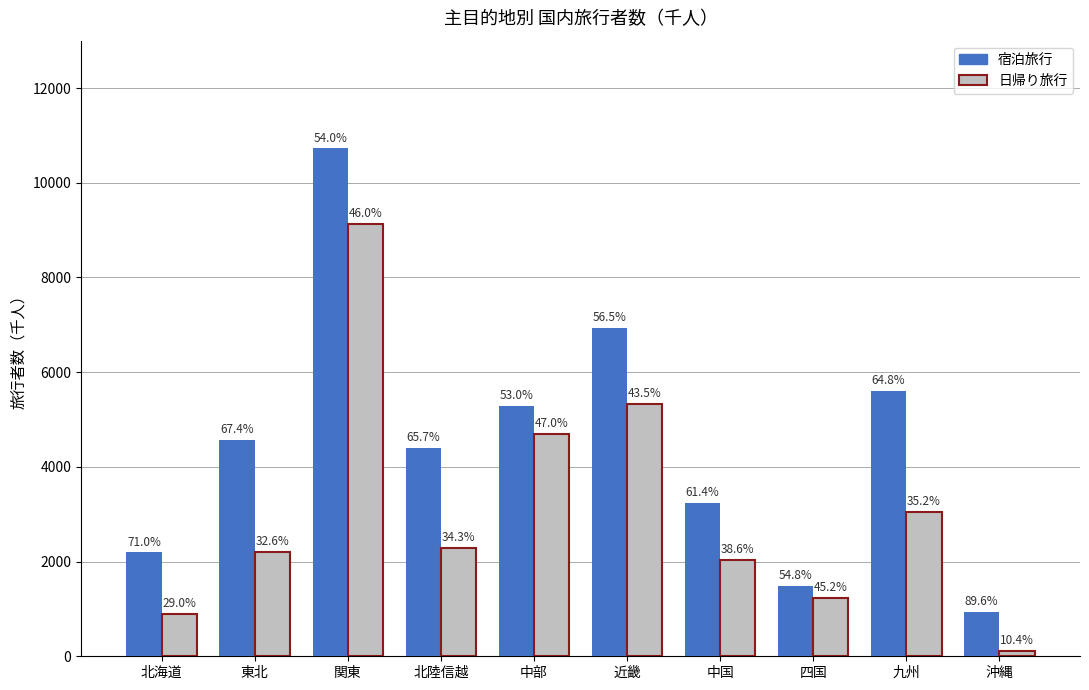

Reading left to right, transcribe all the data shown in this chart.

宿泊旅行: 2194.6	4566.2	10727.2	4401.6	5288.2	6933.4	3241.6	1490.7	5610.8	936.9
日帰り旅行: 896.0	2212.2	9125.5	2295.6	4690.6	5336.1	2036.4	1227.5	3042.4	108.9